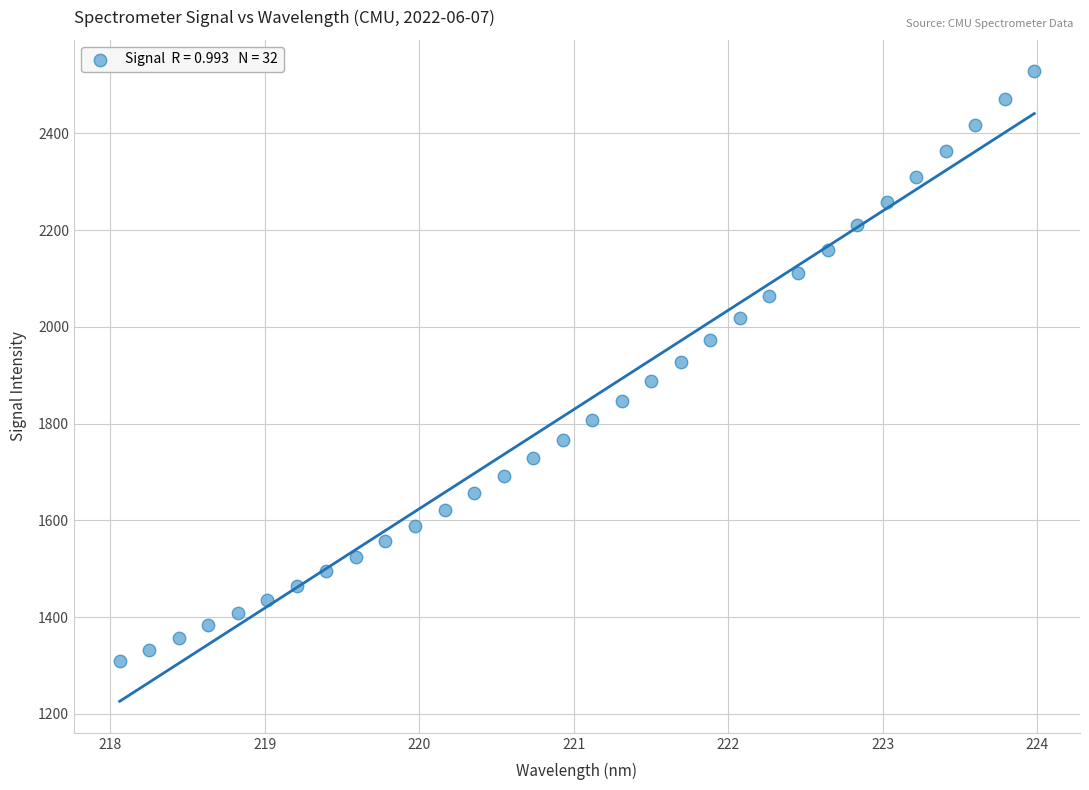

What is the range of X values (max minus min)?

5.9